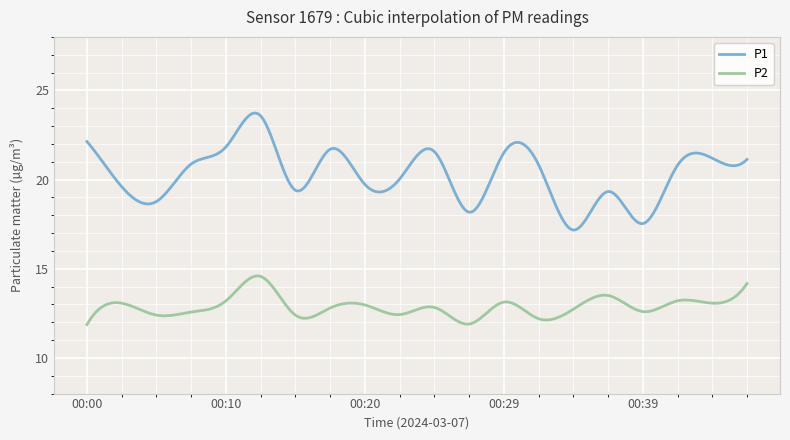

What is the highest value of the P2 series?

14.6